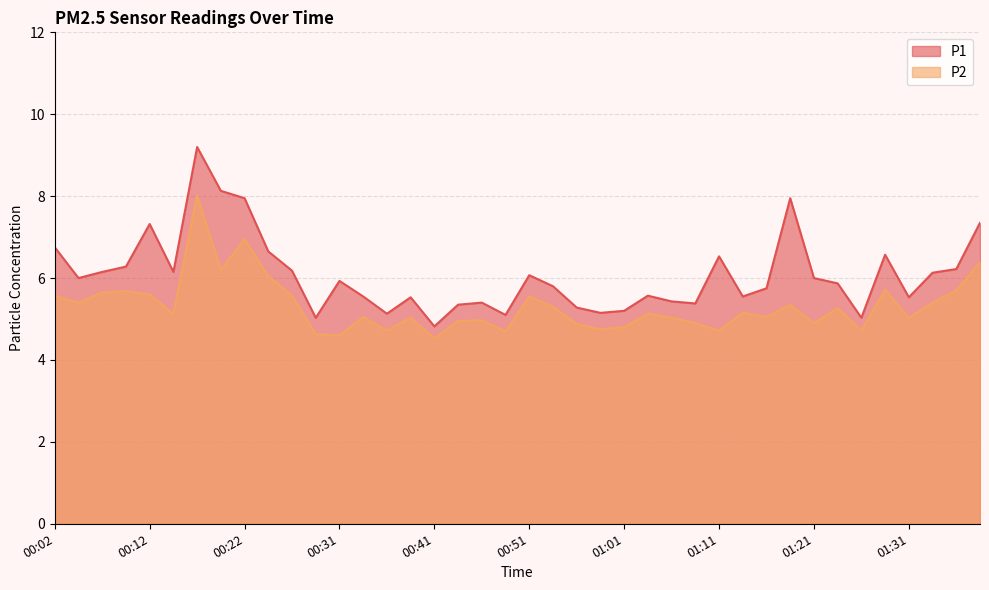

Does the chart display data point markers on the line(s)?

No